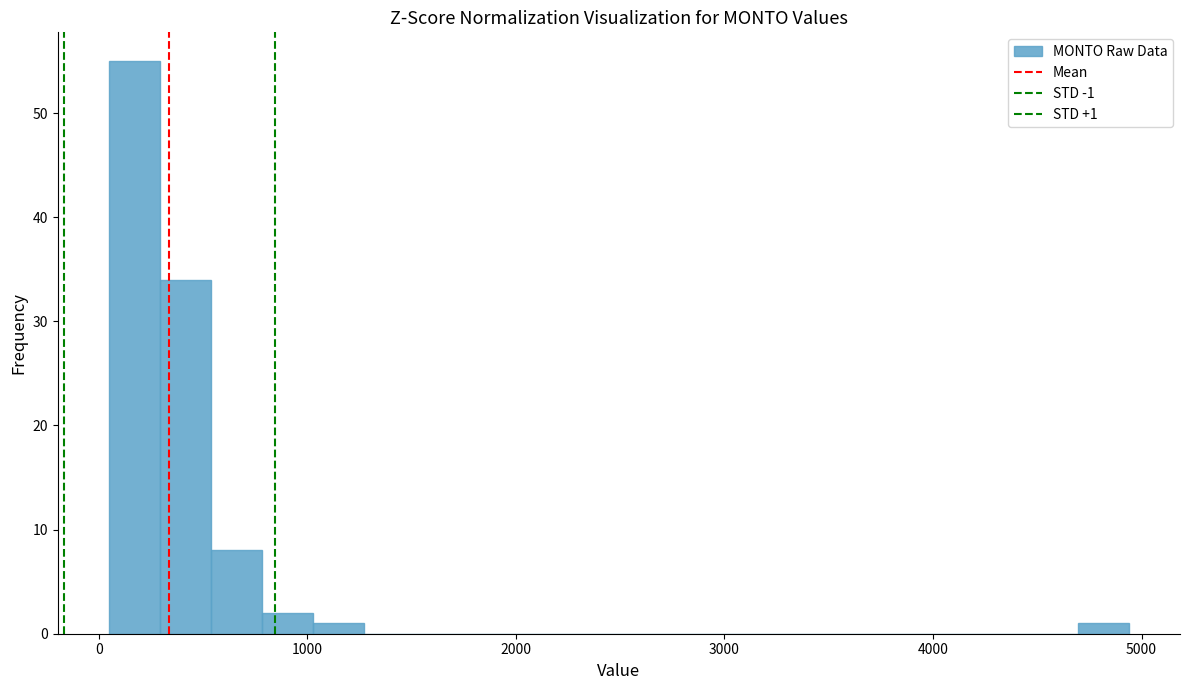

Around what value on the x-axis is the tallest bar? Give the approximate position of its centre, as read against the axis.

200